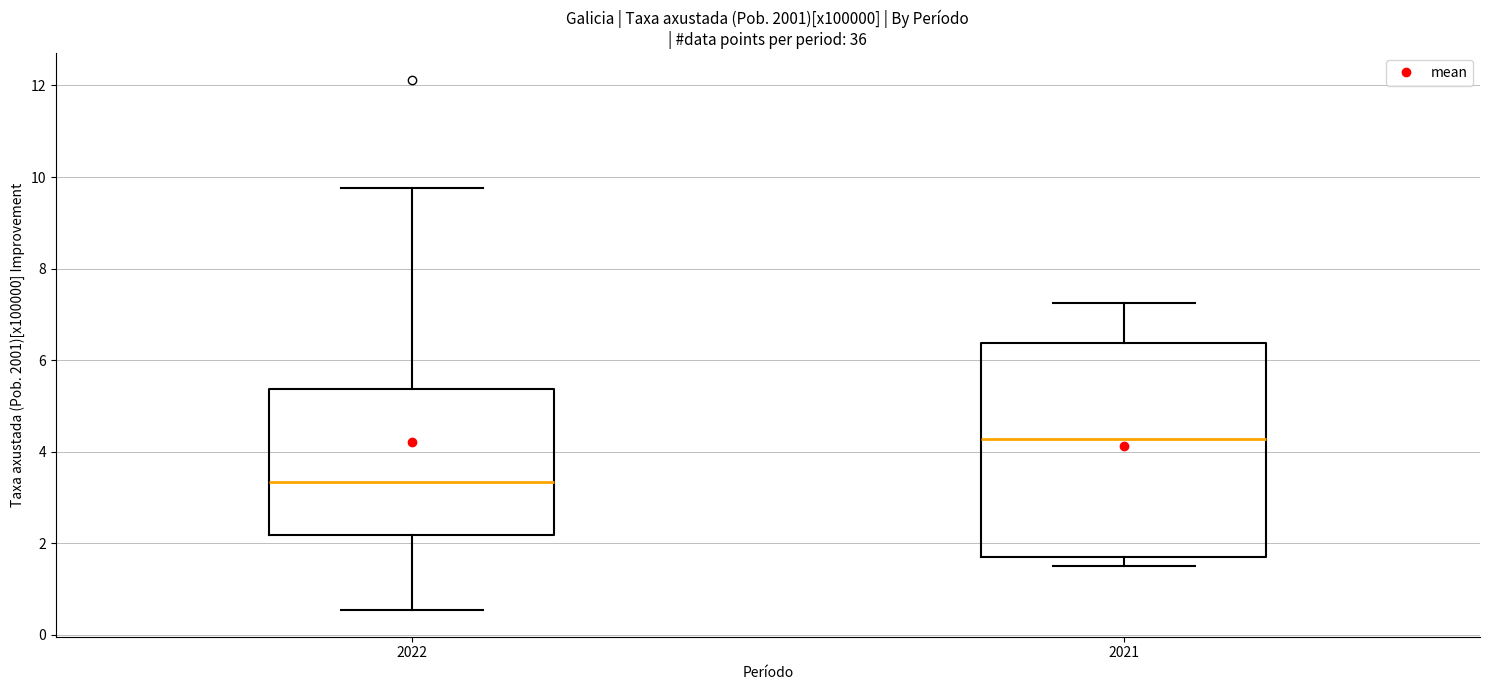

Reading left to right, read every box against the y-axis: the position of its median line, the range the box covers, and the ends of its whiskers. The values are not printed on the chart, so give them approximately, as read against the axis.

2022: median 3.4, box 2.2 to 5.4, whiskers 0.6 to 9.8
2021: median 4.2, box 1.8 to 6.4, whiskers 1.6 to 7.2